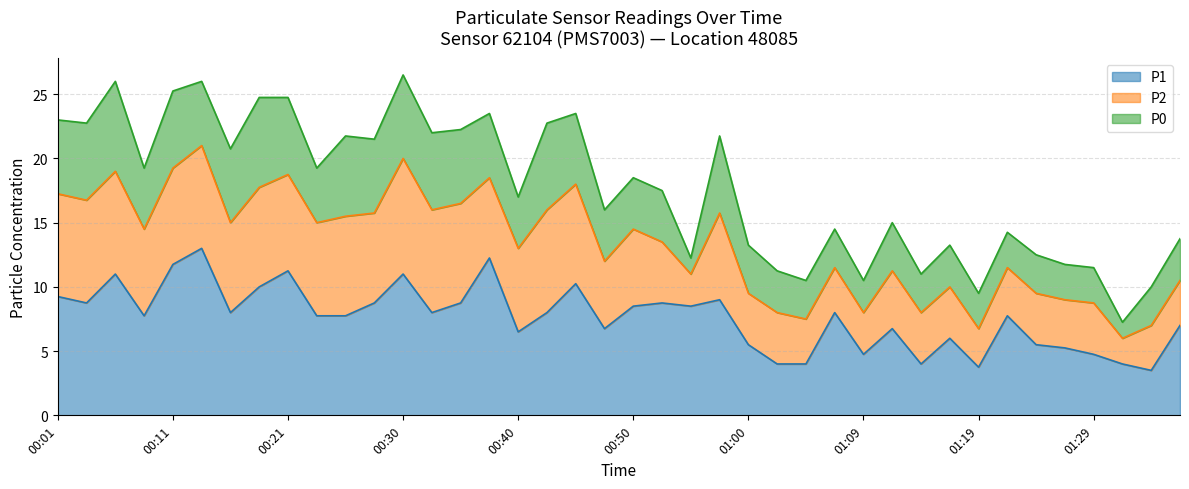

What are all the series names shown in the legend?

P1, P2, P0